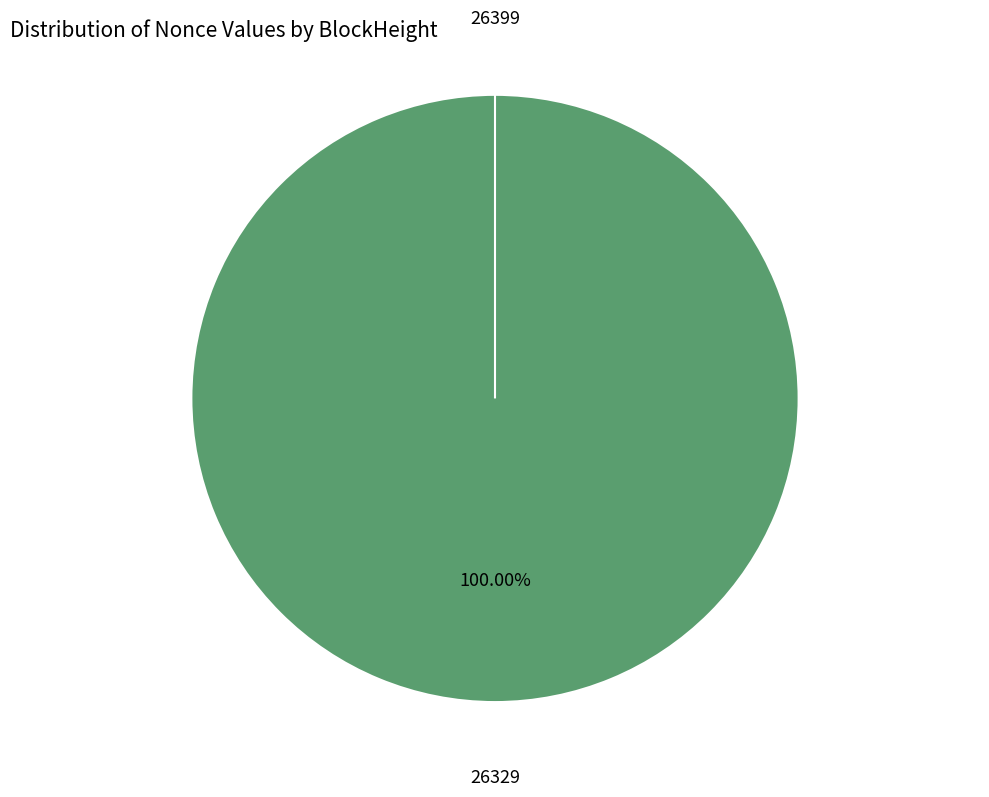

The 26329 slice represents 99% of the pie. True or false?

False